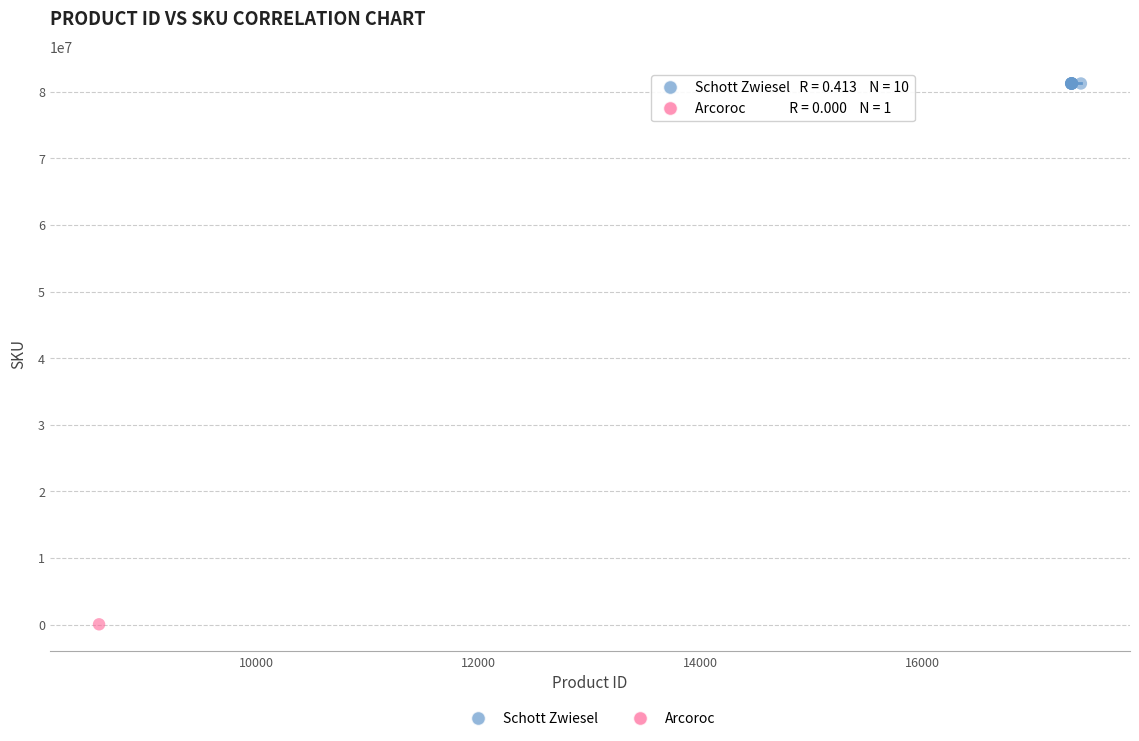

What are all the series names shown in the legend?

Schott Zwiesel, Arcoroc